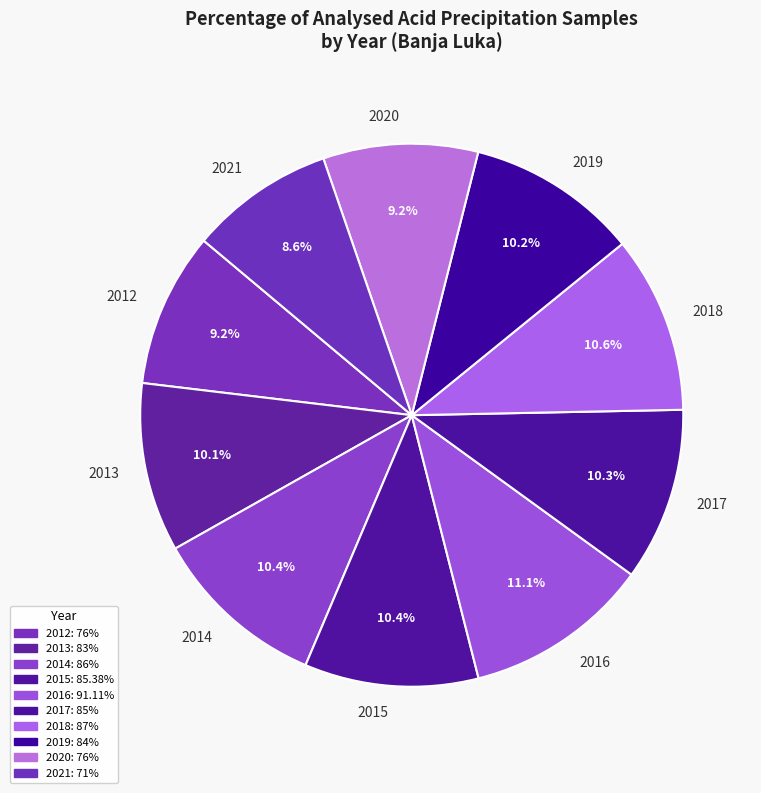

What percentage is the 2014 slice, to the nearest percent?

10%